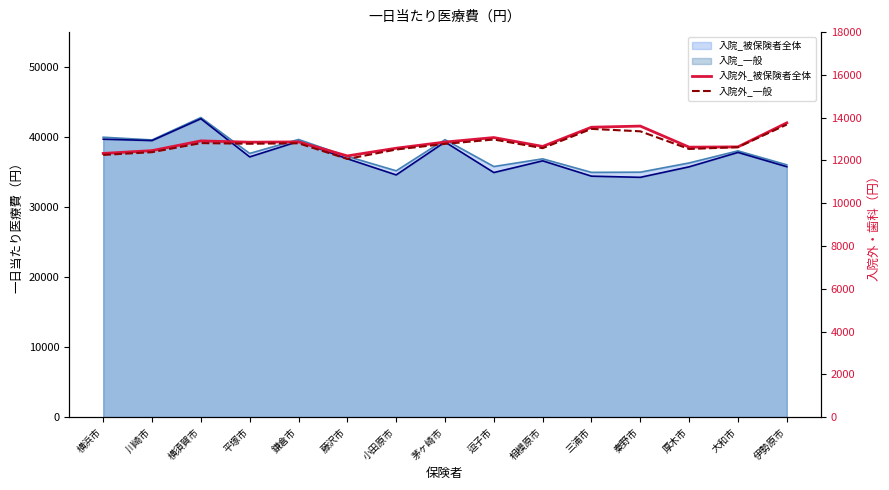

How many interior local valleys does the 入院外_一般 series have?

4